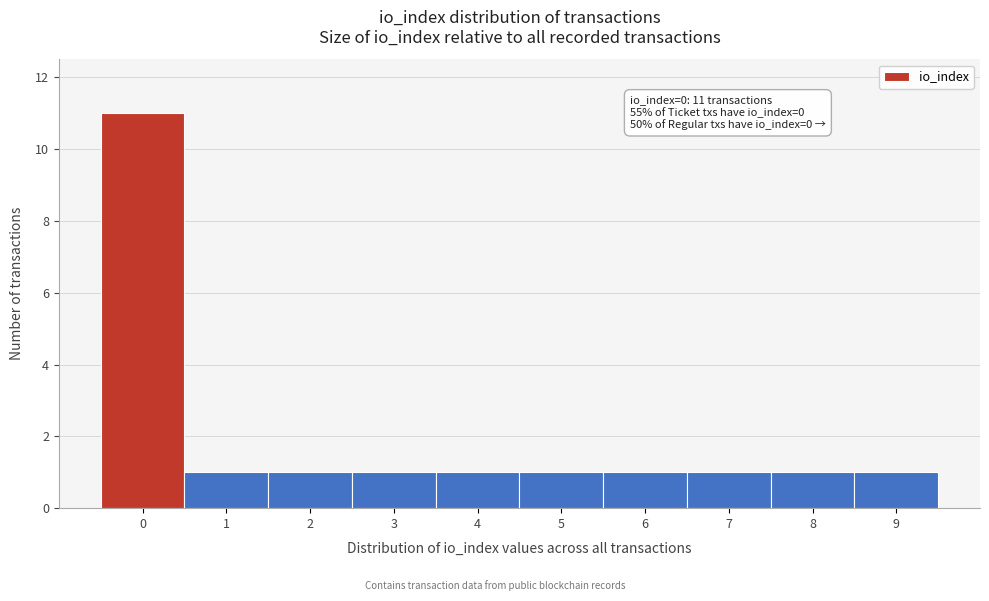

Reading right to left, list all the values displayed in this chart.

1	1	1	1	1	1	1	1	1	11